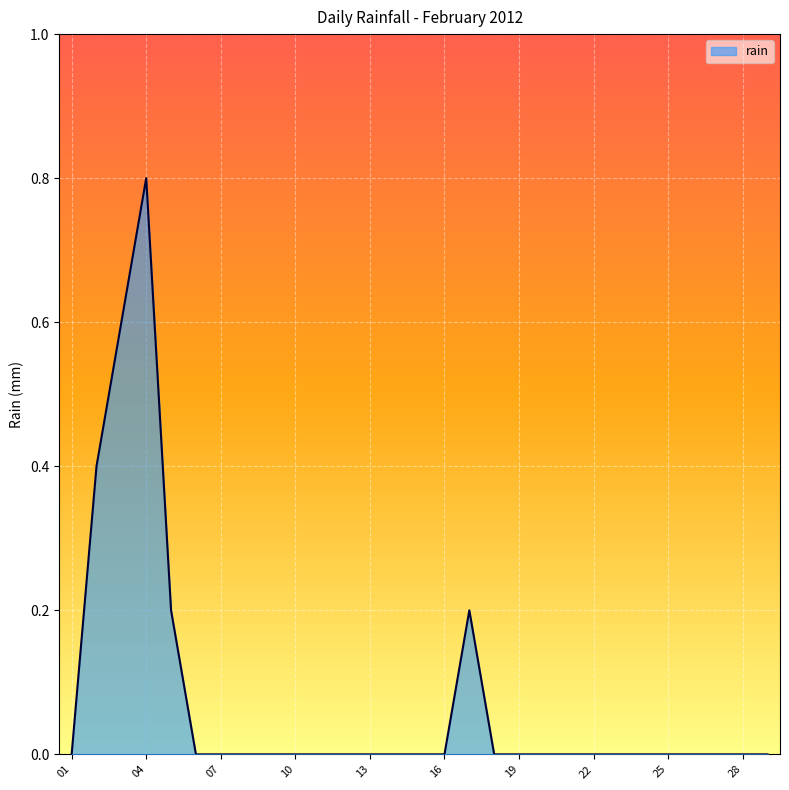

What is the maximum value shown in the chart?

0.8